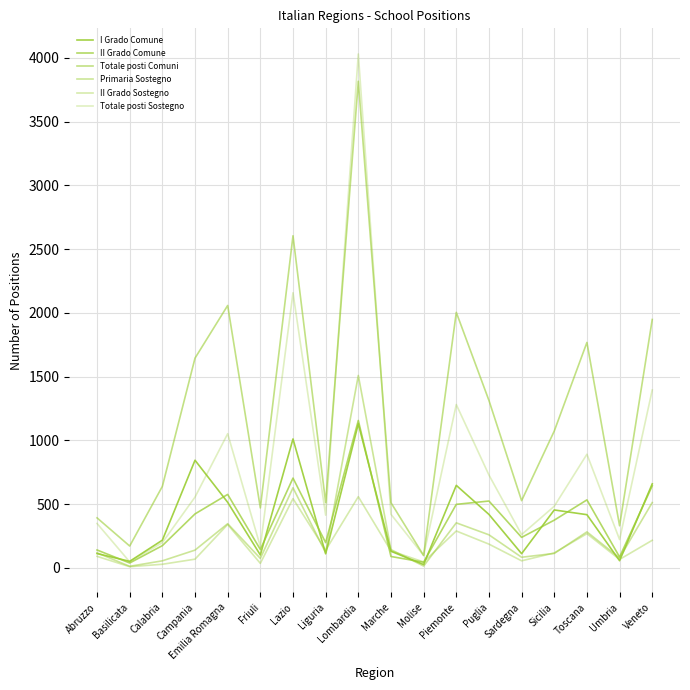

Which series changed the most between Basilicata and Molise?

Totale posti Comuni